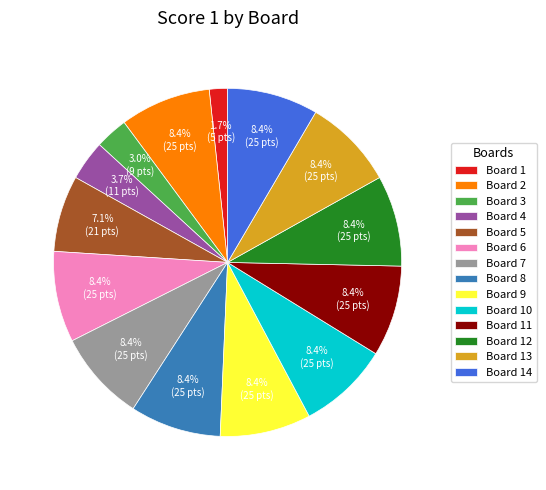

To the nearest percent, what percentage of the pie is Board 12?

8%